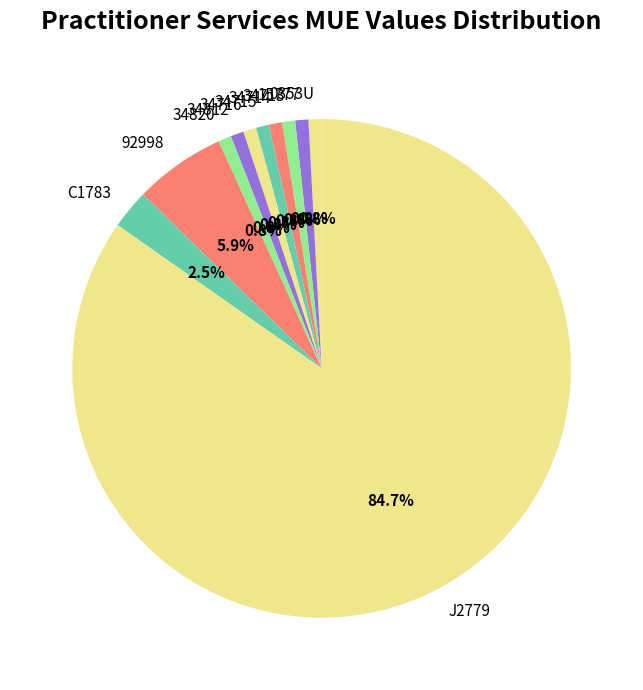

What is the largest slice in the pie chart?

J2779